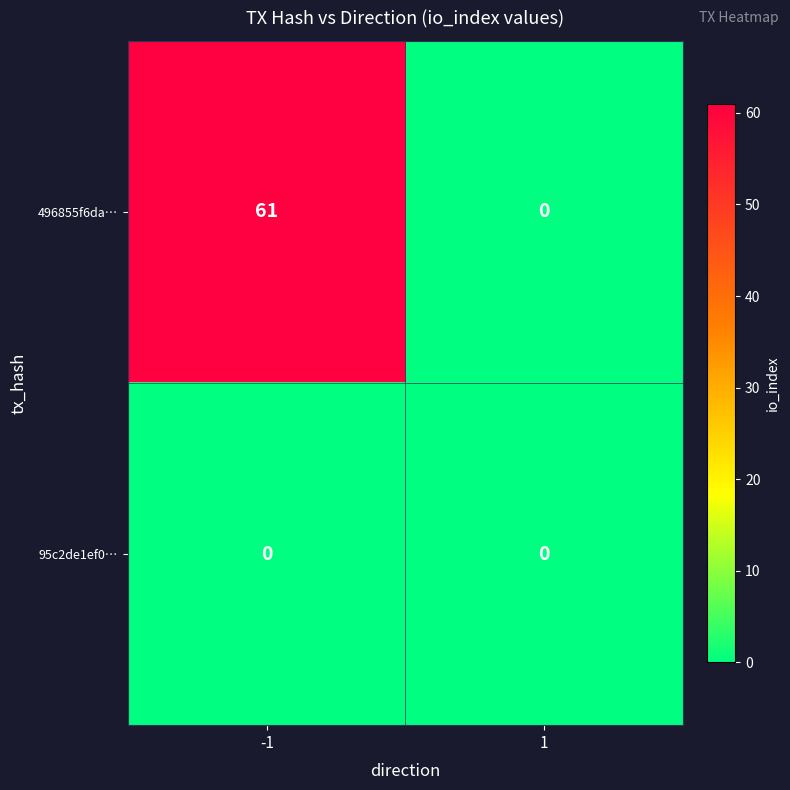

What is the approximate value of 496855f6da… at -1, to the nearest 5?

60